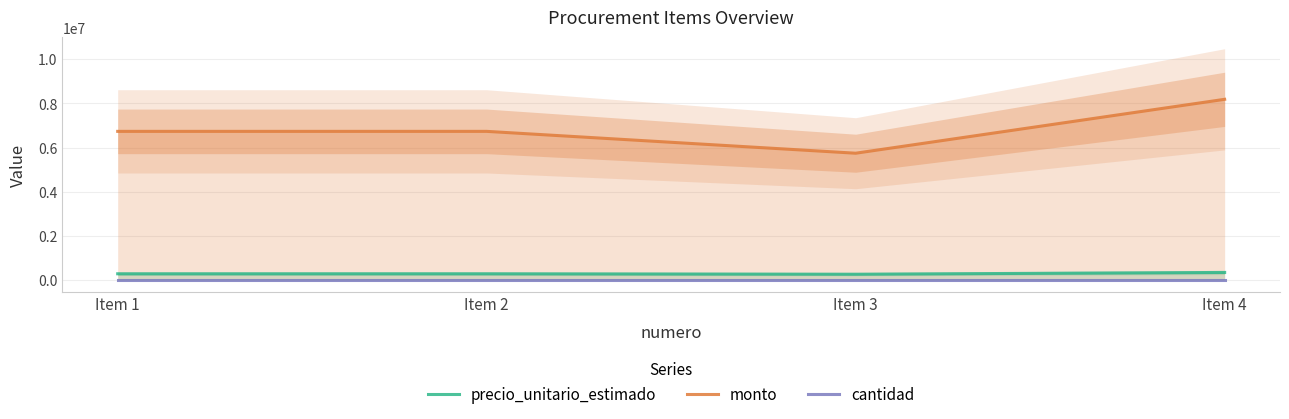

Which series has the largest range (max minus min)?

monto